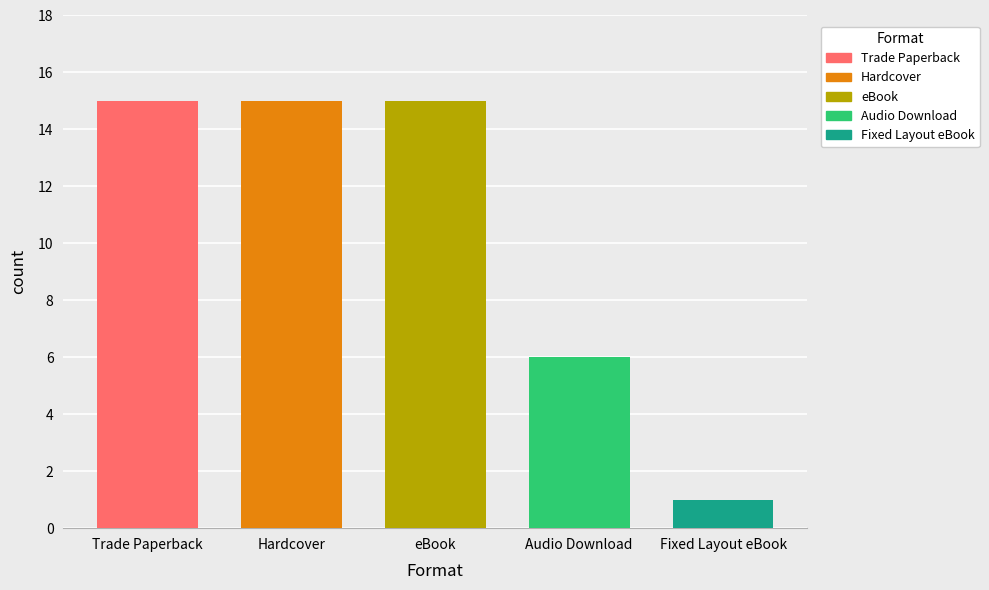

What position from the right is Audio Download?

2